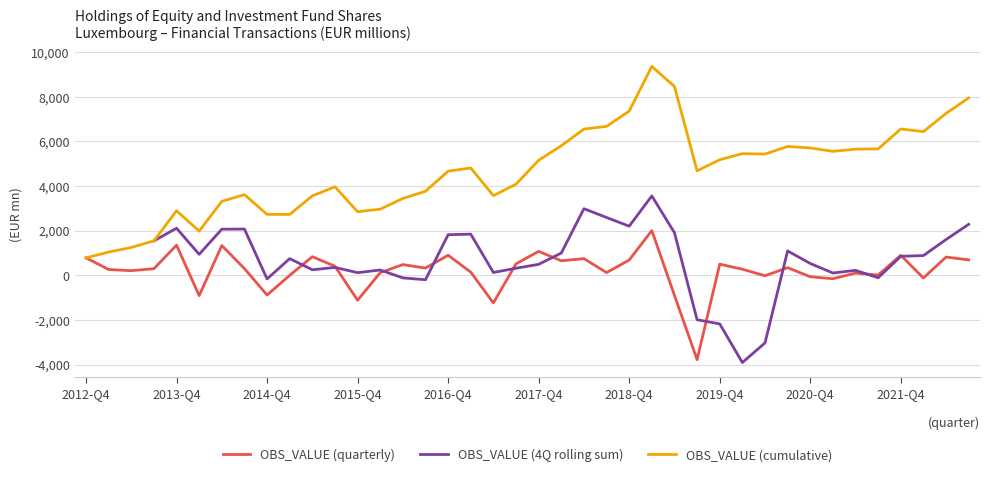

The value of OBS_VALUE (cumulative) at 2016-Q4 is 7636. True or false?

False